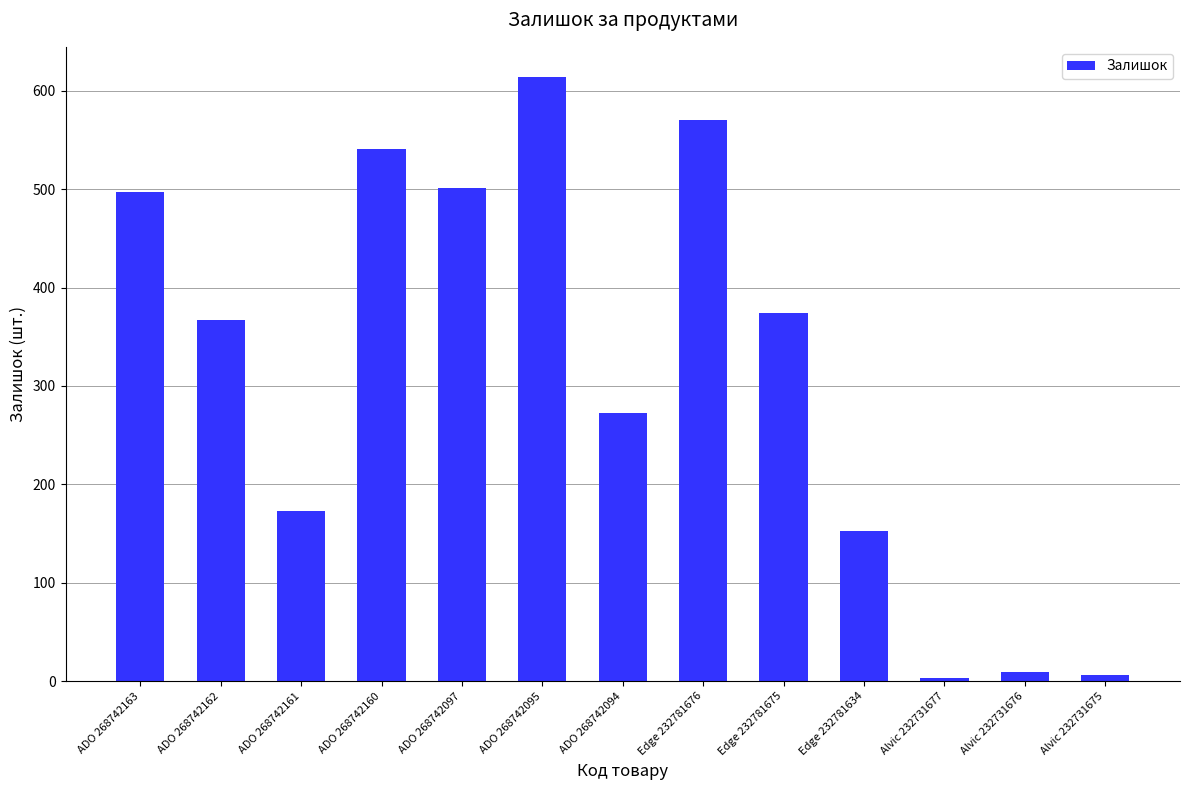

What is the difference between the maximum and minimum values?

611